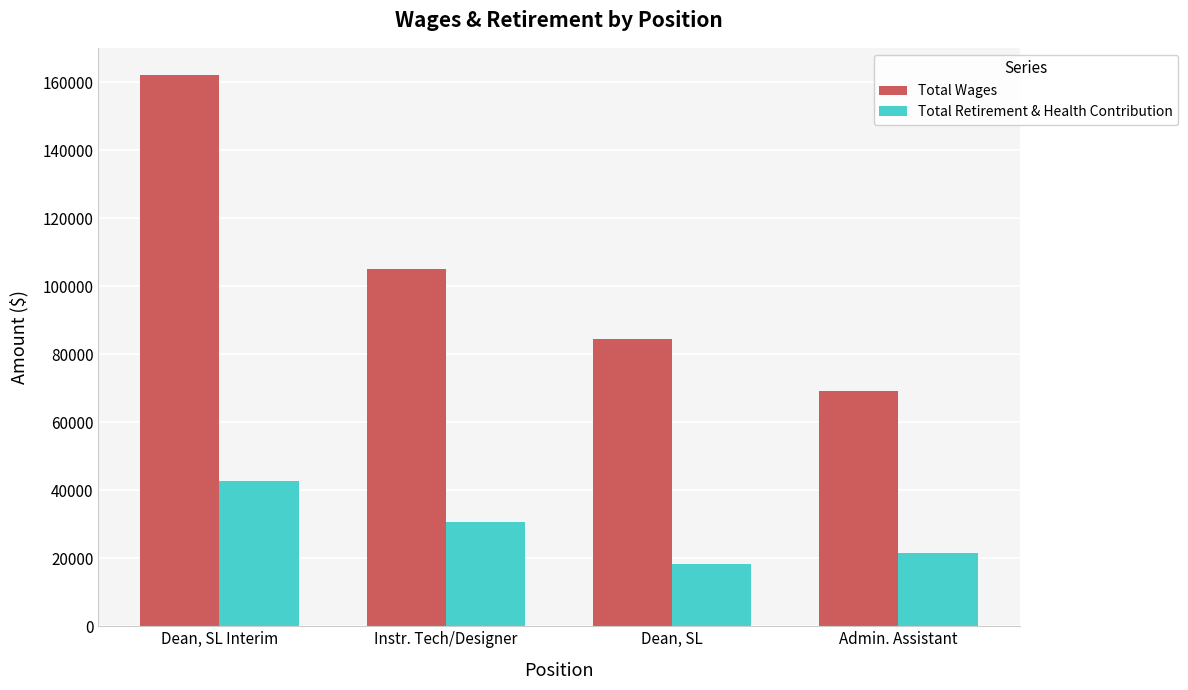

At which label is Total Retirement & Health Contribution closest to 30507?

Instr. Tech/Designer